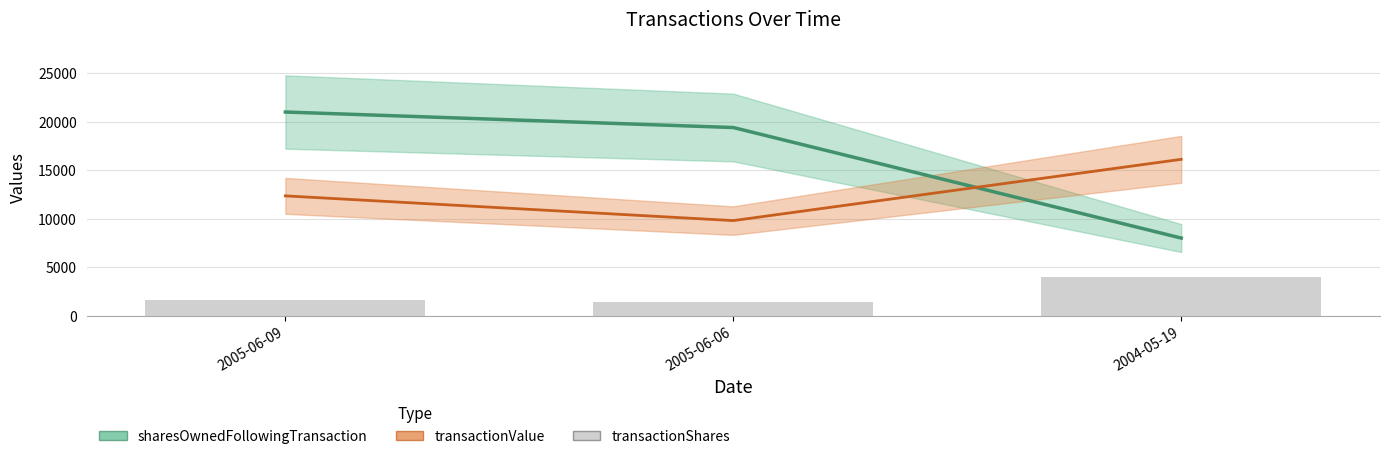

List the labels in order of value, smallest first.

2005-06-06, 2005-06-09, 2004-05-19